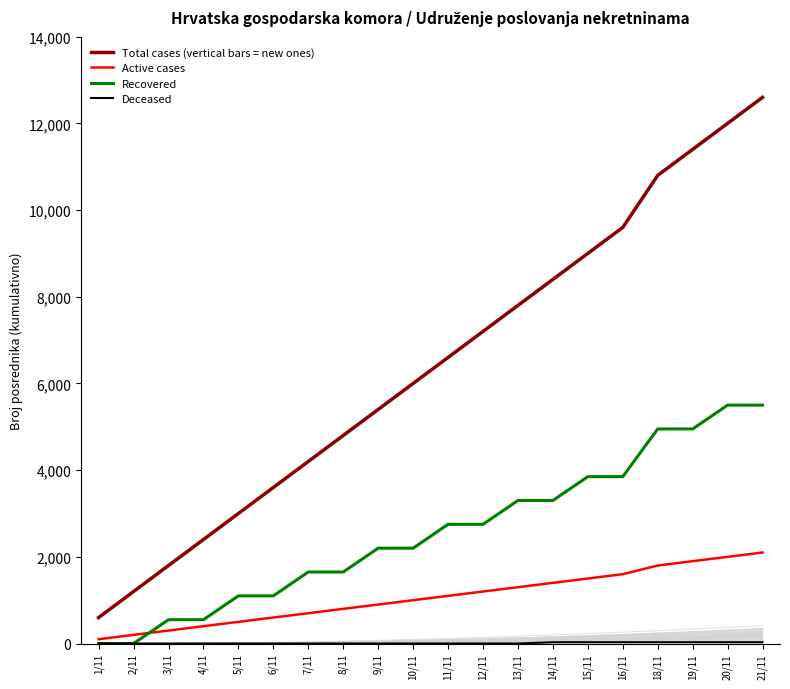

At which label does Total cases (vertical bars = new ones) reach its minimum?

1/11